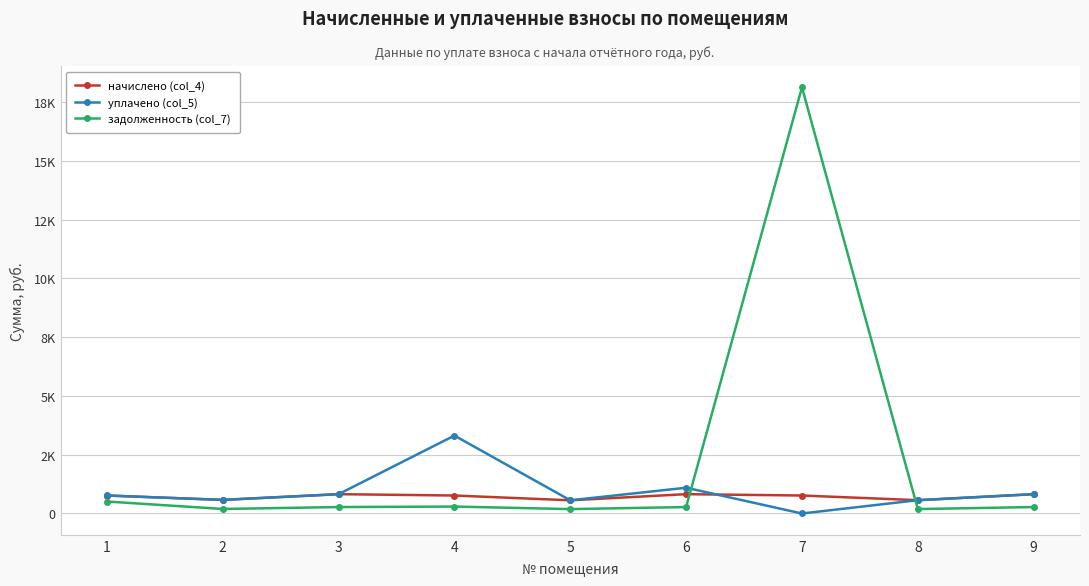

Which category has the highest value in the задолженность (col_7) series?

7